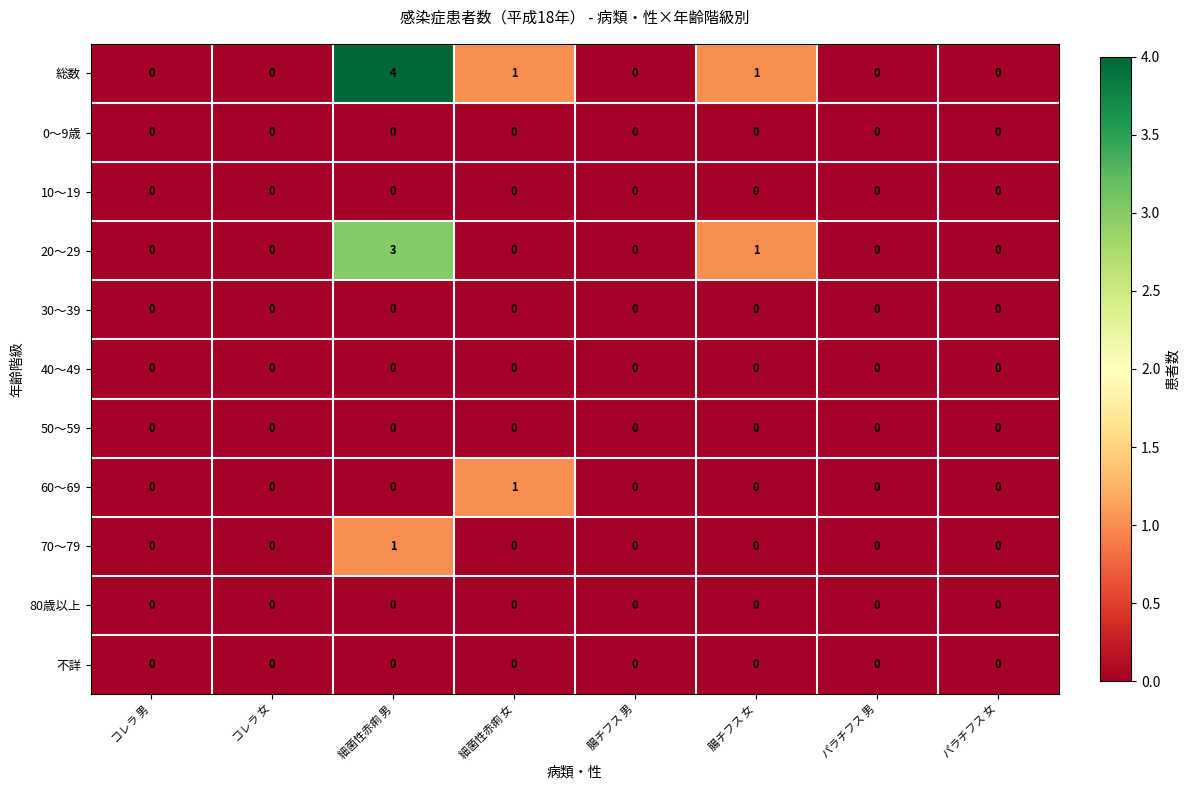

Which label corresponds to the largest value in the chart?

細菌性赤痢 男